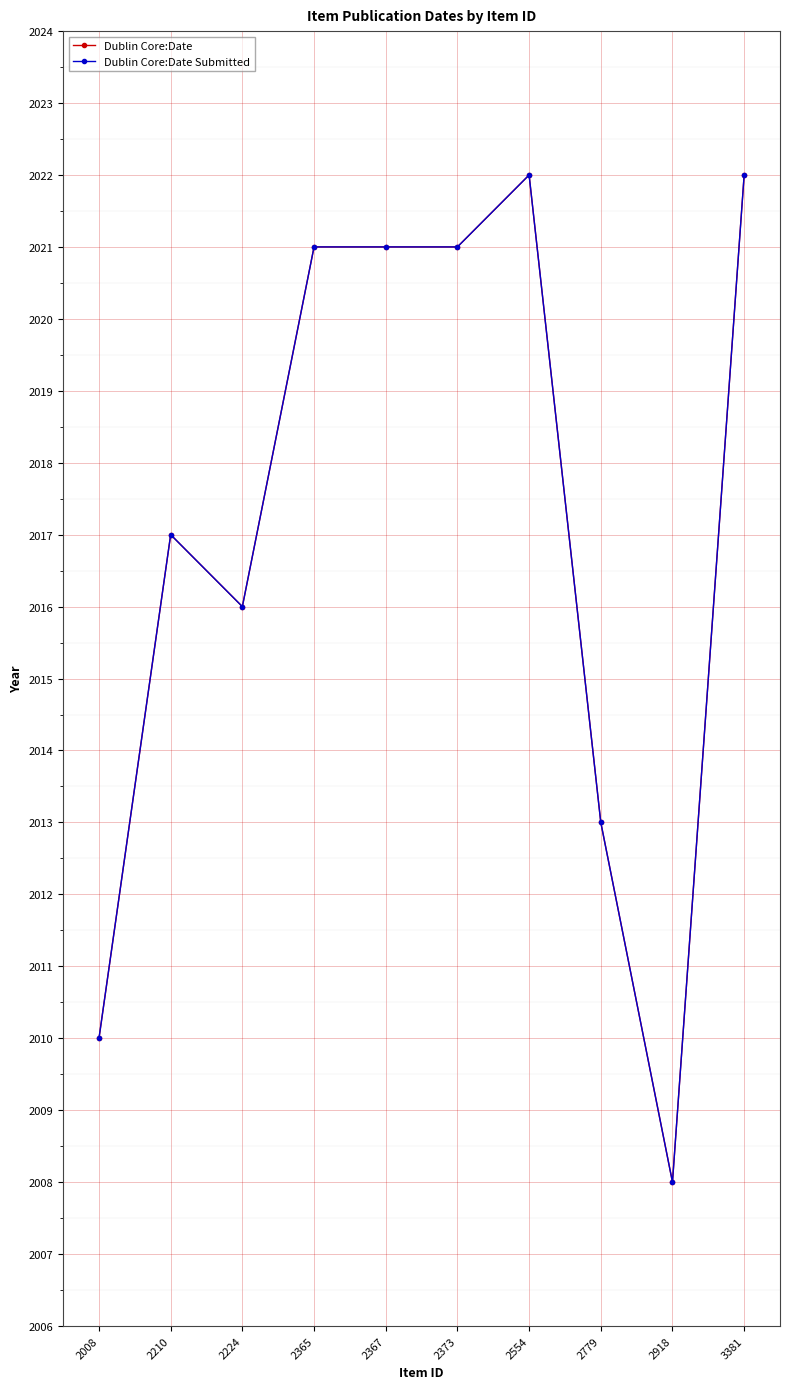

True or false: Dublin Core:Date Submitted and Dublin Core:Date cross at least once.

False